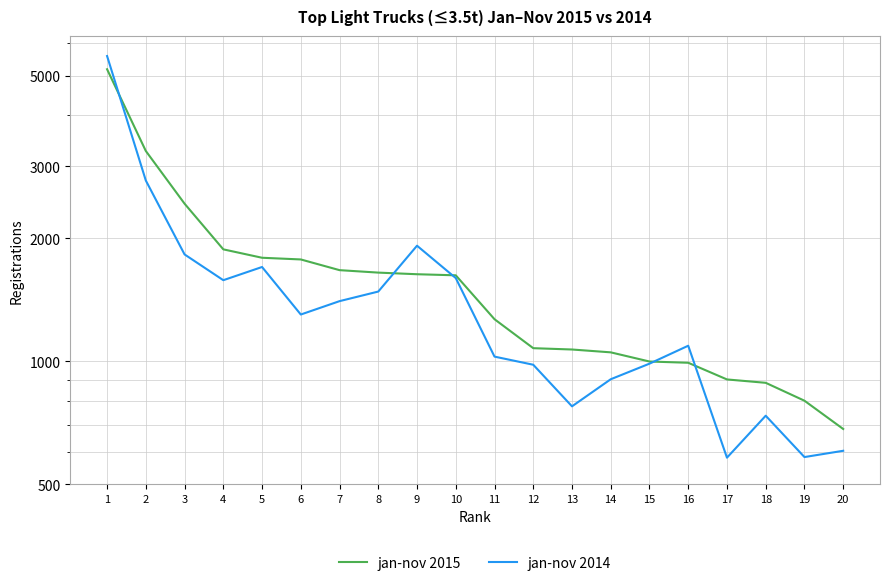

Between 1 and 17, which series saw the biggest shift?

jan-nov 2014